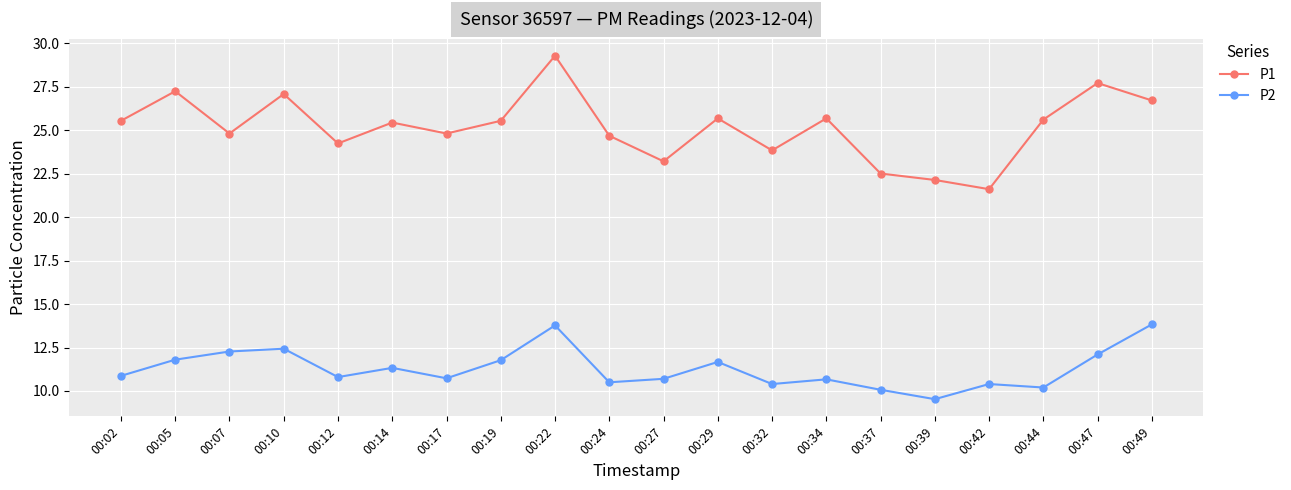

True or false: P1 and P2 cross at least once.

False